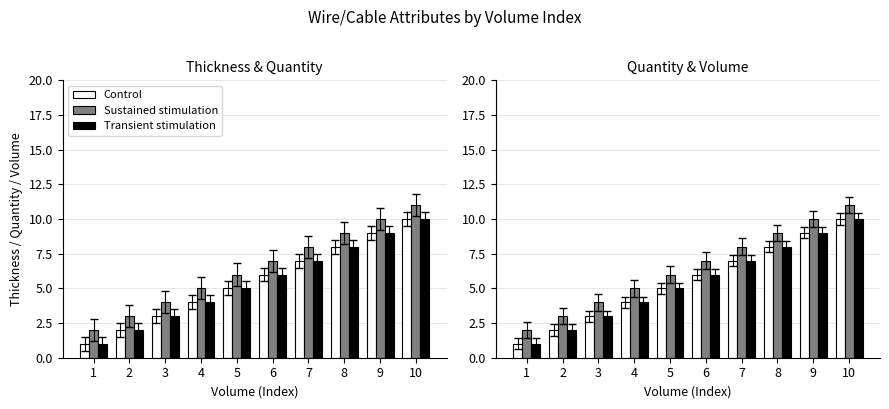

Which series has the largest range (max minus min)?

Control